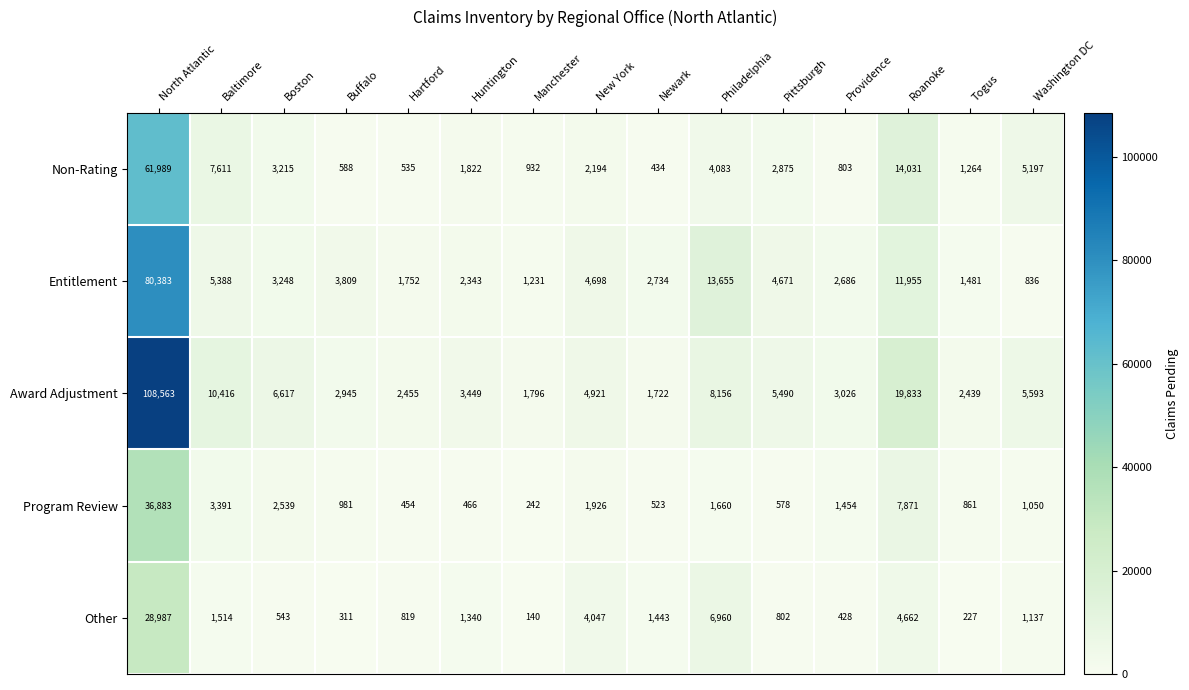

What is the difference between the highest and lowest values at Huntington?

2983